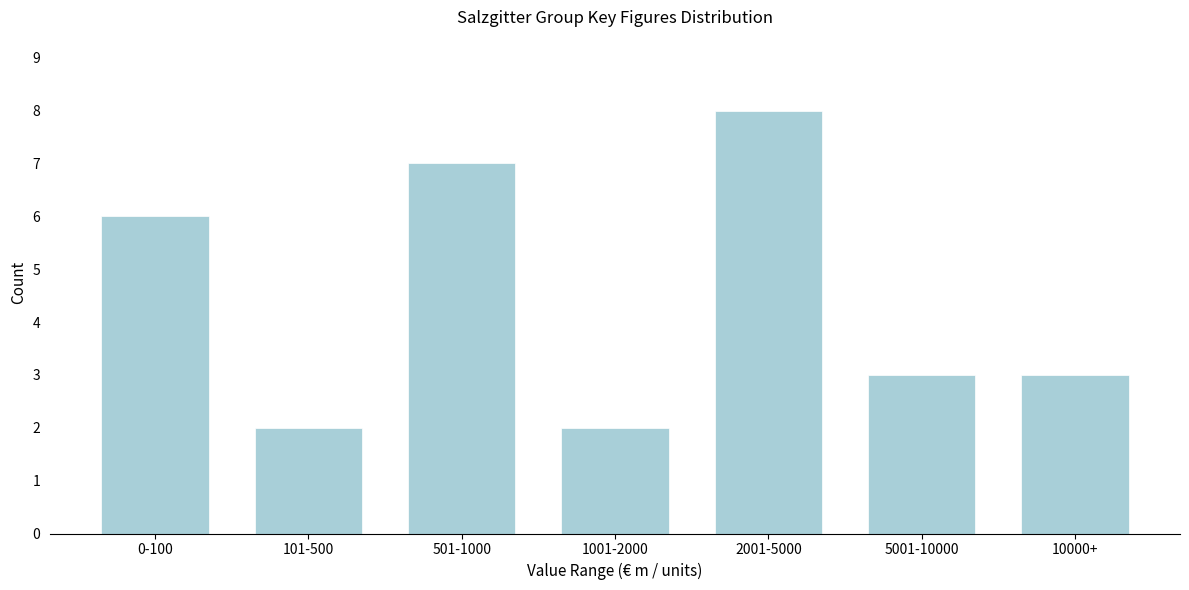

Reading left to right, what are all the values shown in this chart?

6	2	7	2	8	3	3